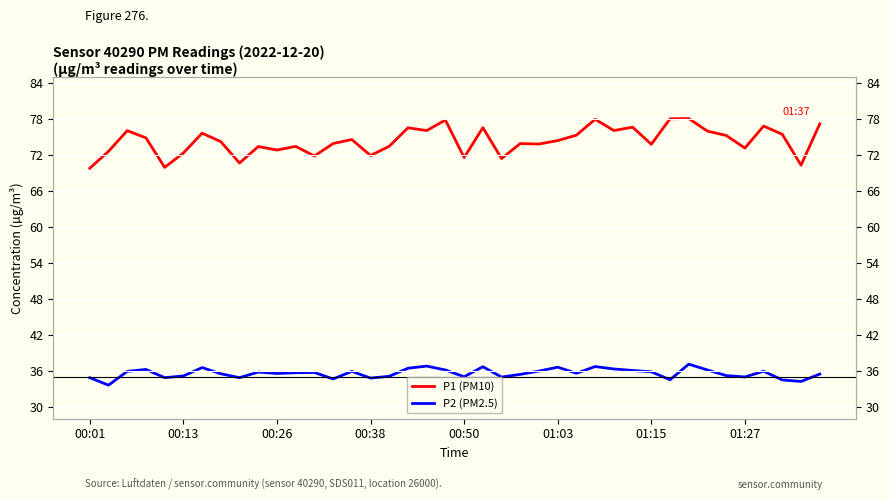

The value of P1 (PM10) at 01:03 is 16.0. True or false?

False